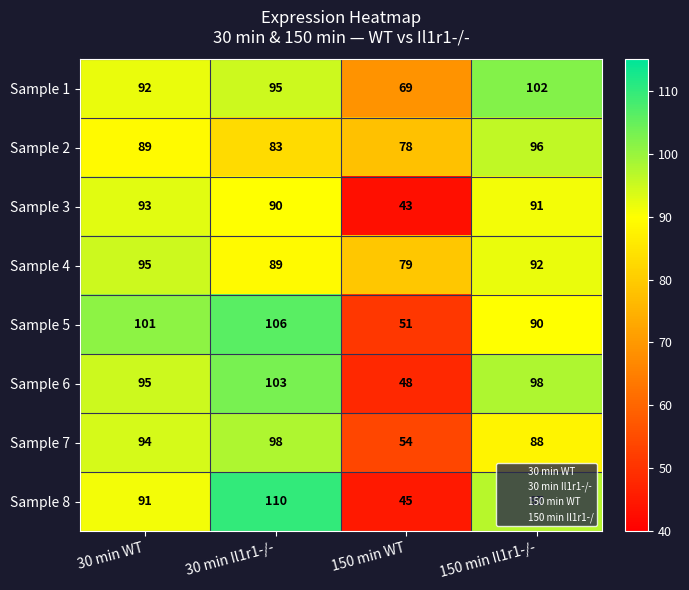

What is the total value across all series at 150 min Il1r1-/-?

754